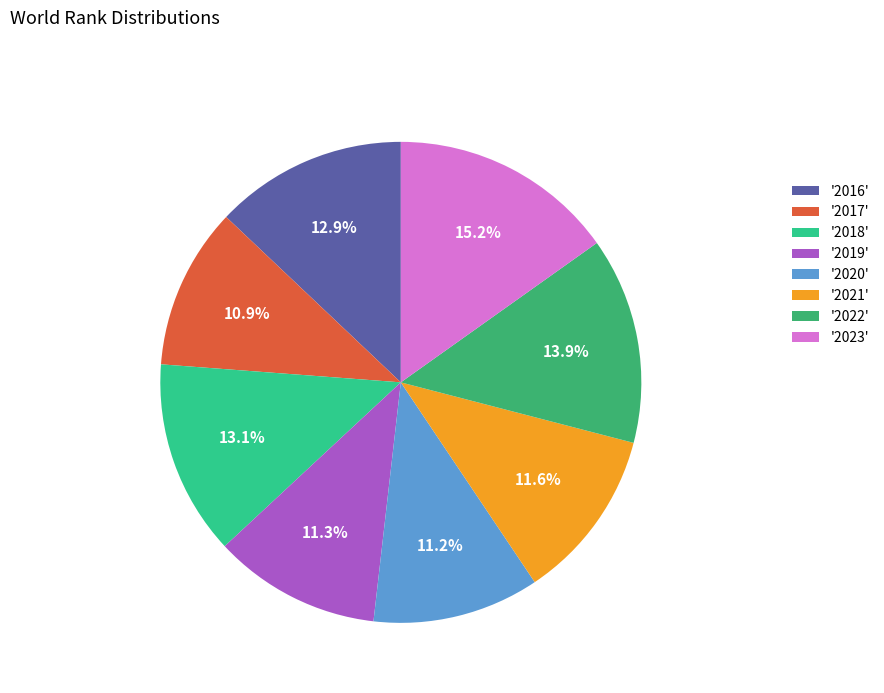

Which category has the biggest portion of the pie?

'2023'